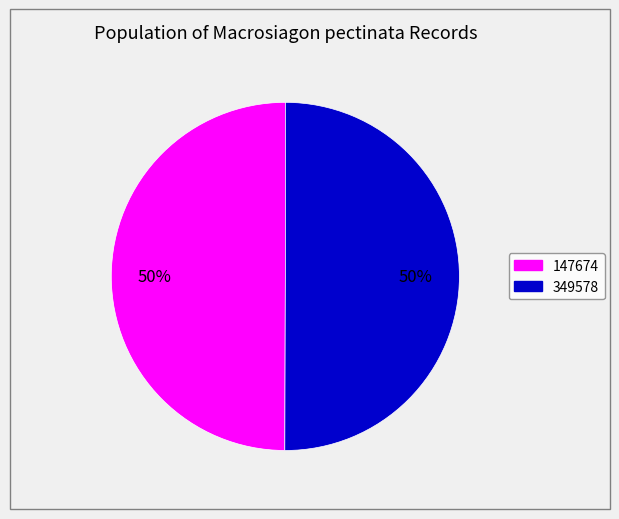

How many segments does this pie chart have?

2